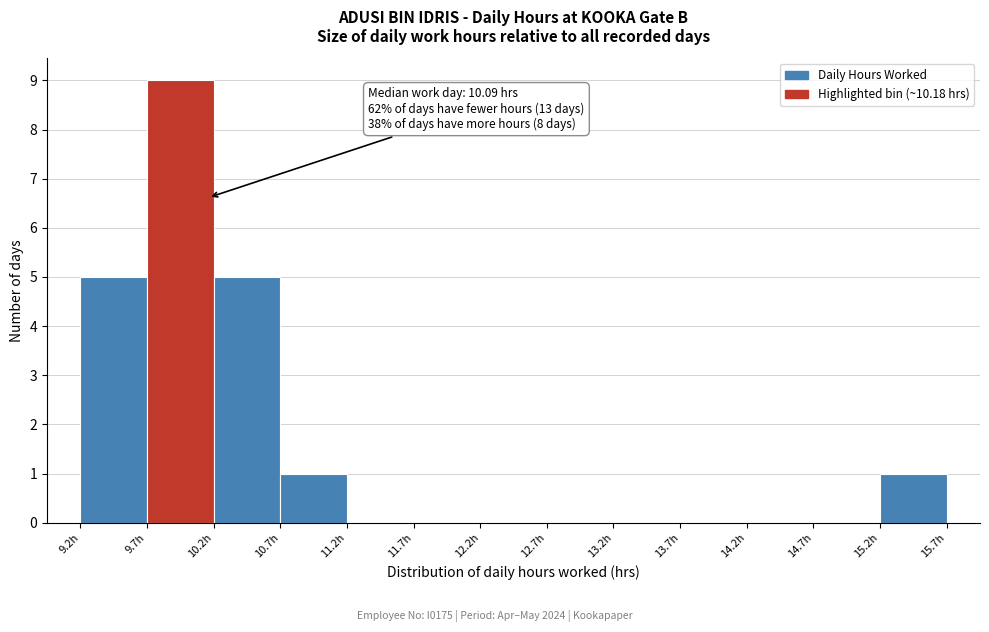

Over which range of the x-axis is the bar tallest?

9.72 to 10.22